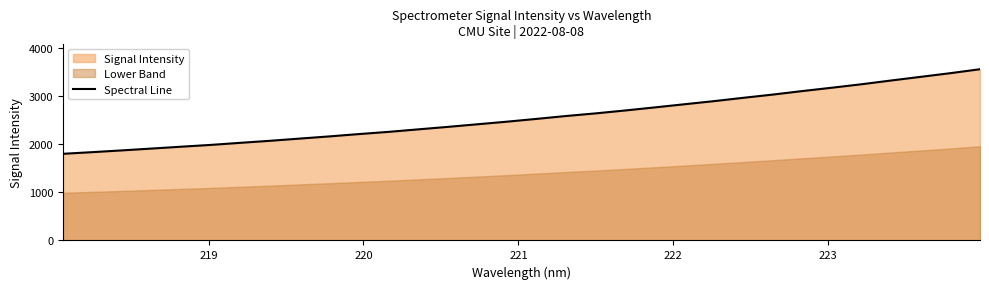

What is the highest value of the Spectral Line series?

3550.6